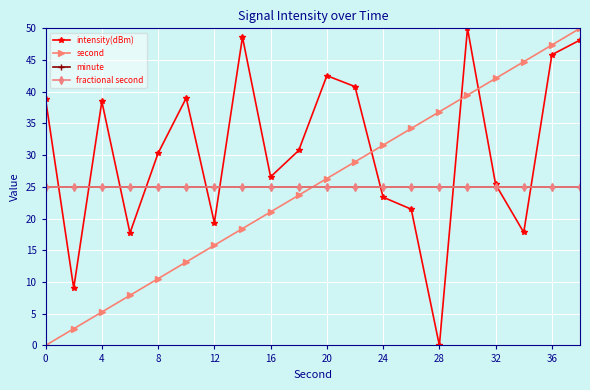

What is the sum of all minute values?

500.0